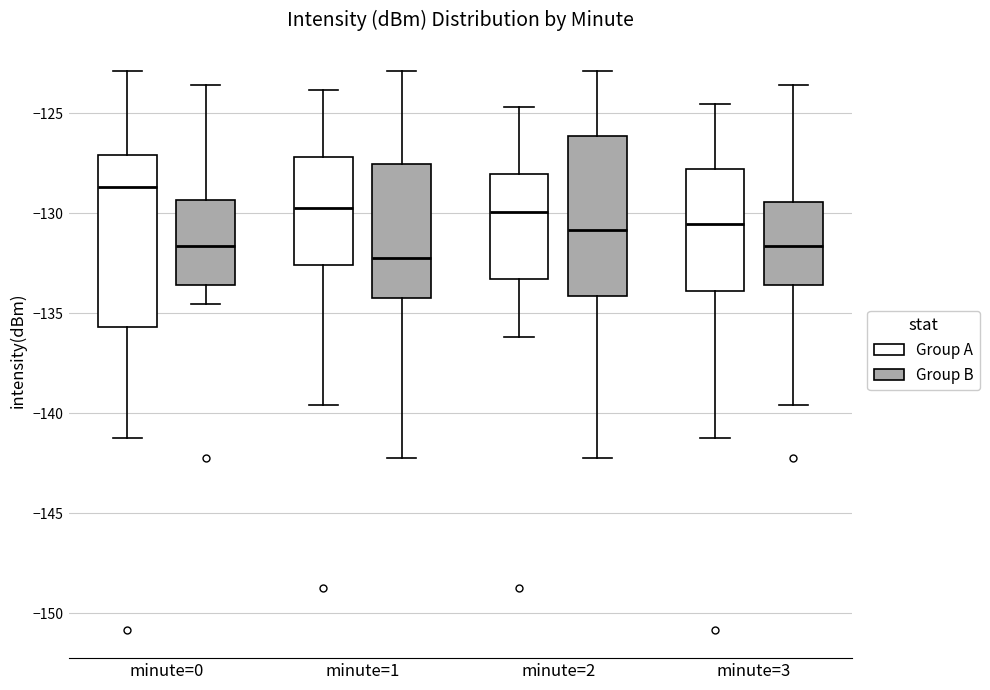

Reading left to right, read every box against the y-axis: the position of its median line, the range the box covers, and the ends of its whiskers. The values are not printed on the chart, so give them approximately, as read against the axis.

minute=0 (Group A): median -128.5, box -135.5 to -127.0, whiskers -141.5 to -123.0
minute=0 (Group B): median -131.5, box -133.5 to -129.5, whiskers -134.5 to -123.5
minute=1 (Group A): median -129.5, box -132.5 to -127.0, whiskers -139.5 to -124.0
minute=1 (Group B): median -132.0, box -134.5 to -127.5, whiskers -142.0 to -123.0
minute=2 (Group A): median -130.0, box -133.5 to -128.0, whiskers -136.0 to -124.5
minute=2 (Group B): median -131.0, box -134.0 to -126.0, whiskers -142.0 to -123.0
minute=3 (Group A): median -130.5, box -134.0 to -128.0, whiskers -141.5 to -124.5
minute=3 (Group B): median -131.5, box -133.5 to -129.5, whiskers -139.5 to -123.5